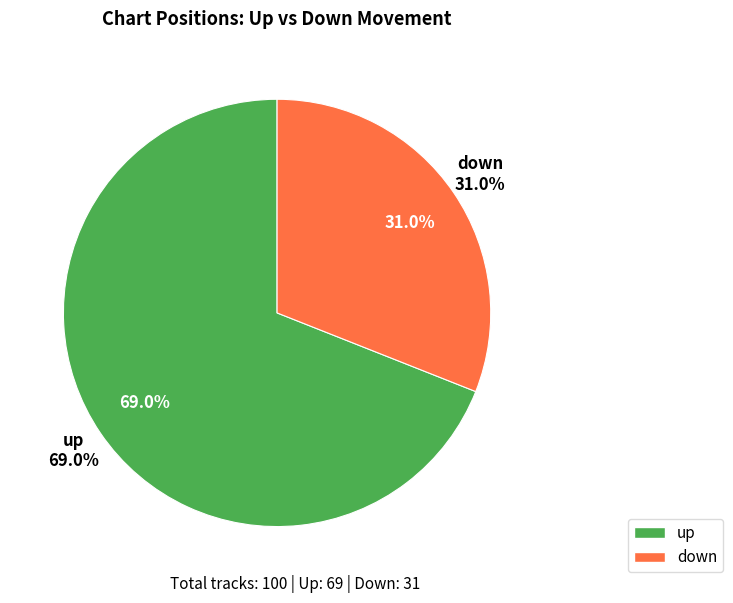

To the nearest percent, what is the average slice percentage?

50%